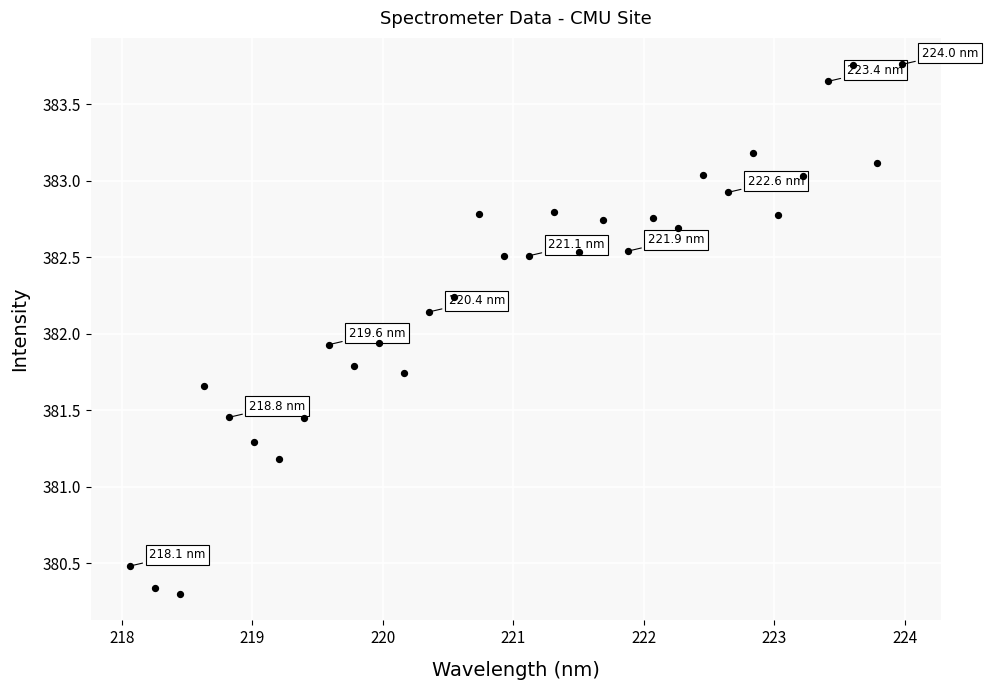

What is the range of Y values (max minus min)?

3.5